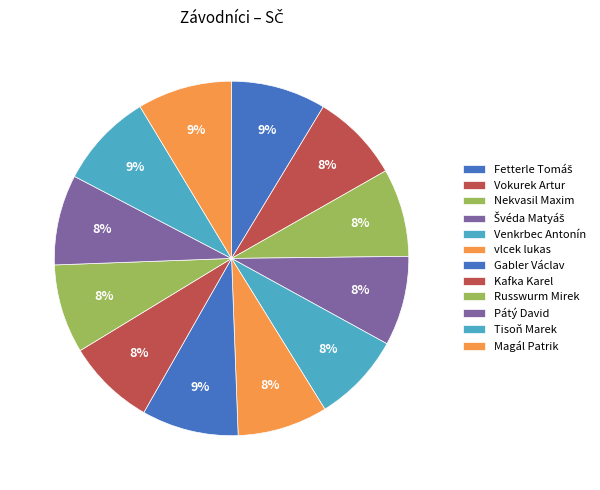

What is the ratio of the value at Pátý David to the value at Nekvasil Maxim?

1.0